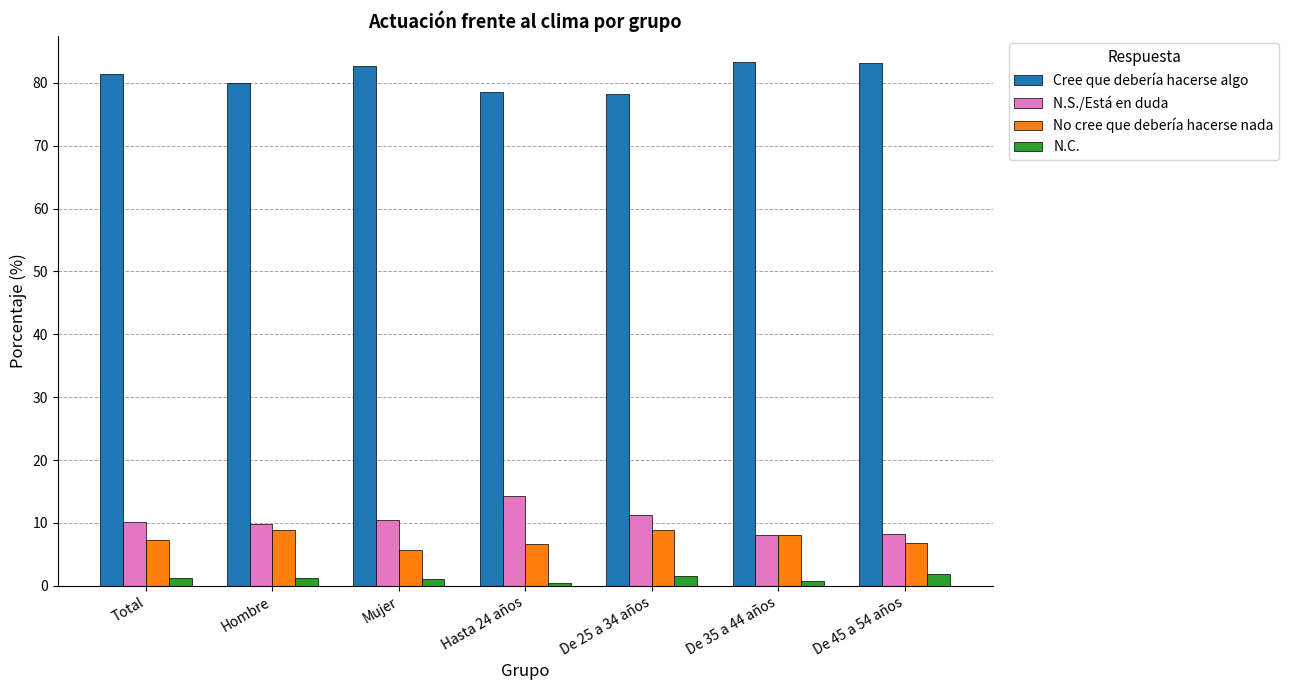

Which series has the widest spread of values?

N.S./Está en duda